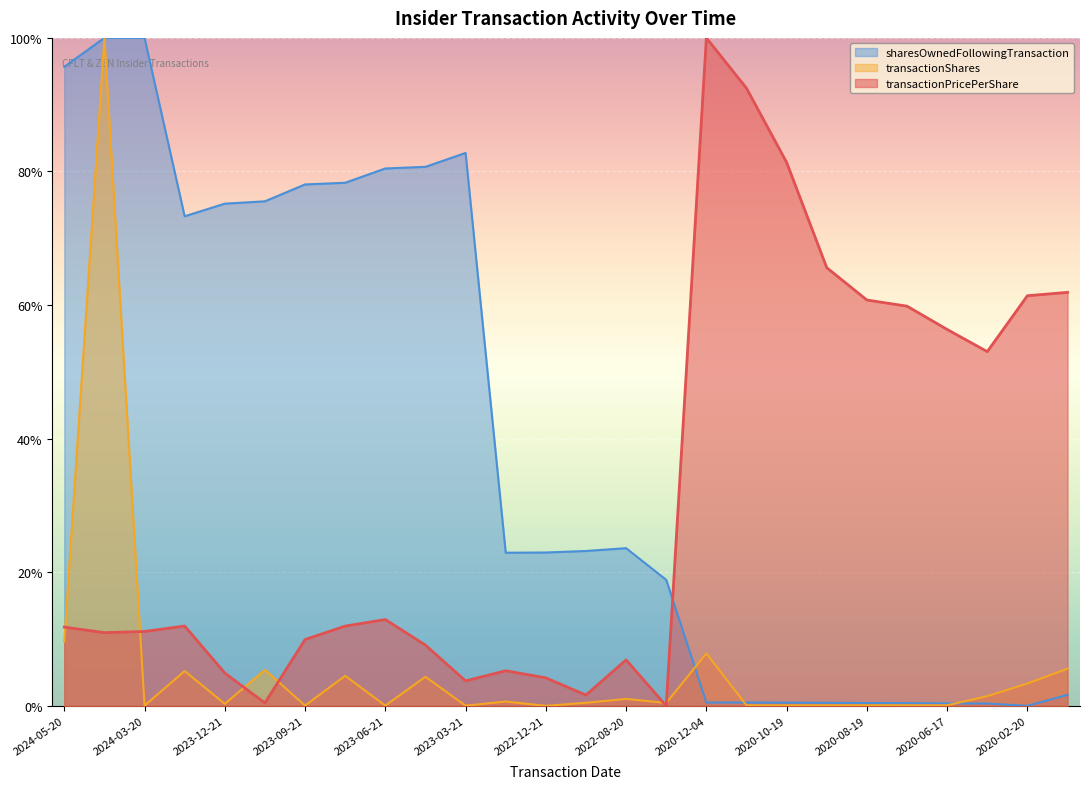

Rank the categories by transactionShares value from lowest to highest.

2022-12-21, 2023-03-21, 2023-06-21, 2024-03-20, 2023-09-21, 2020-07-17, 2020-10-19, 2020-11-18, 2020-09-17, 2020-06-17, 2020-08-19, 2023-12-21, 2022-05-20, 2022-11-22, 2023-02-22, 2022-08-20, 2020-05-20, 2020-02-20, 2023-05-23, 2023-08-22, 2024-02-21, 2023-11-21, 2020-02-14, 2020-12-04, 2024-05-20, 2024-05-09